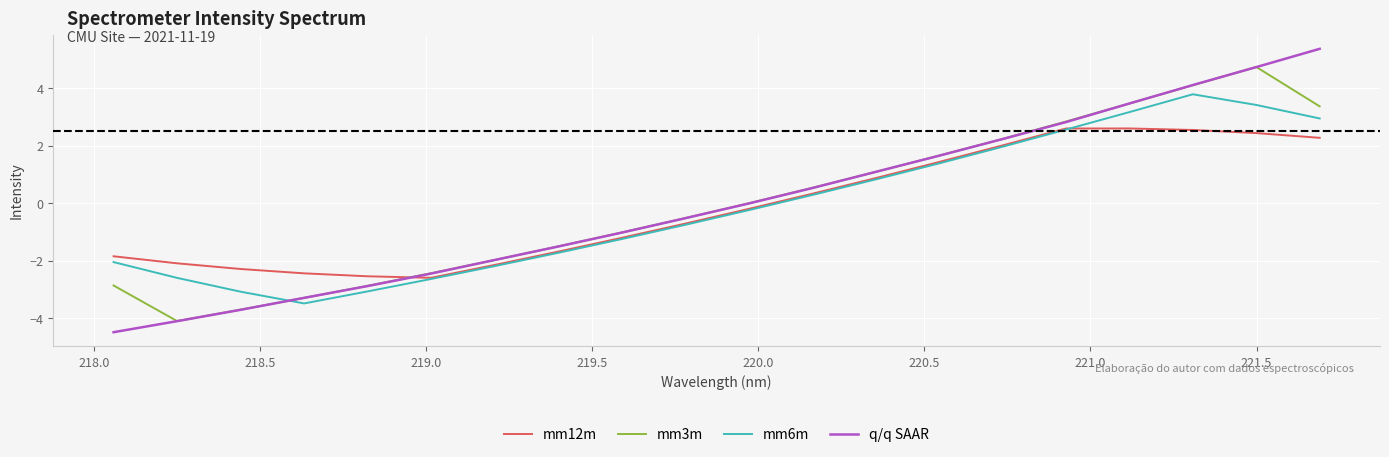

True or false: mm12m and mm3m intersect in this chart.

True